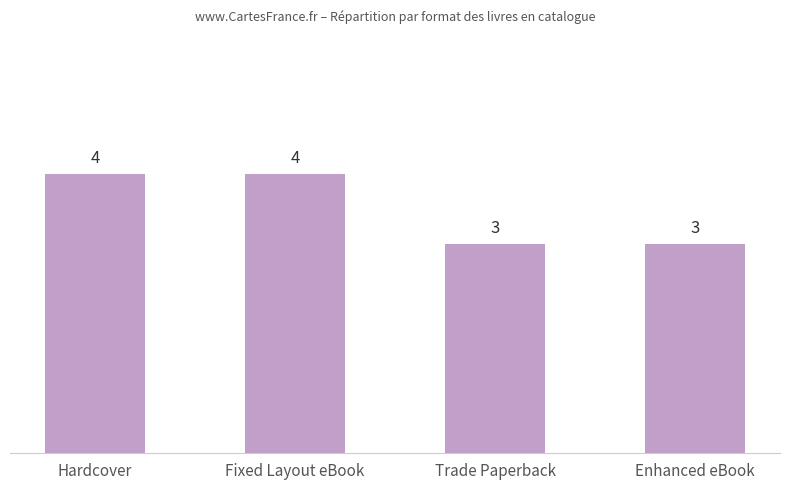

Count the values in the range 3 to 4.

4